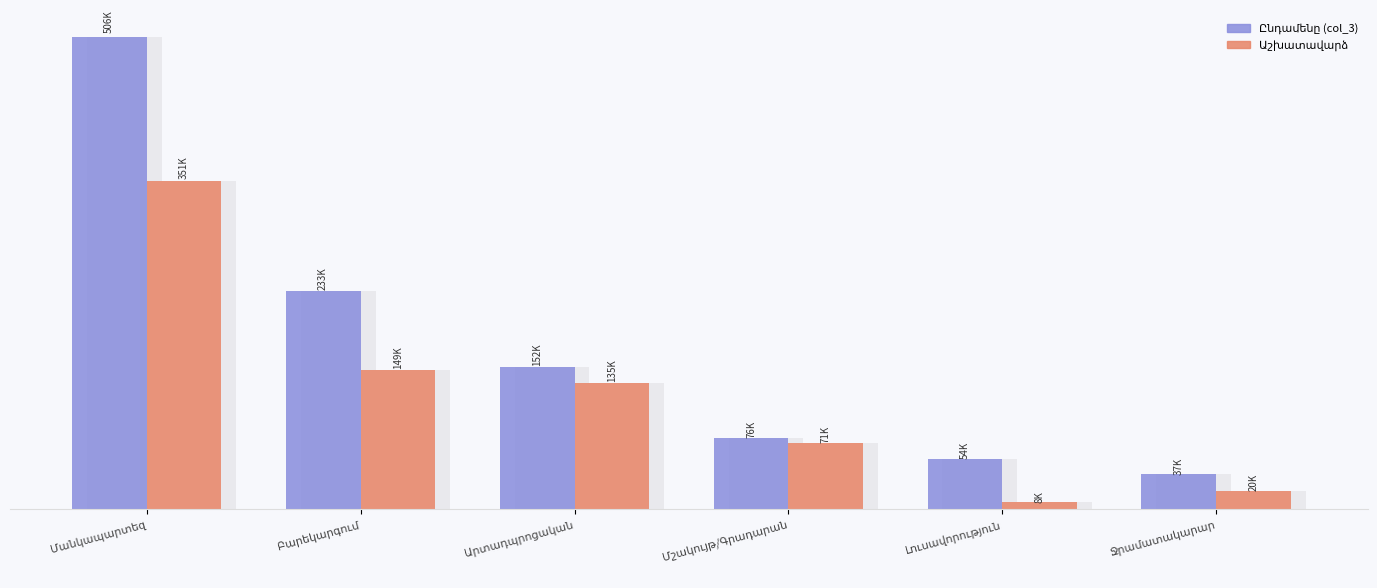

What position from the right is Լուսավորություն?

2